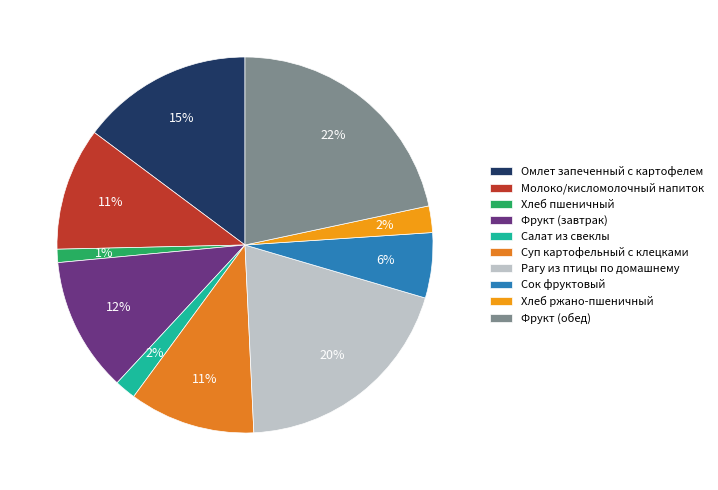

How much of the chart is everything except Сок фруктовый?

94.4%